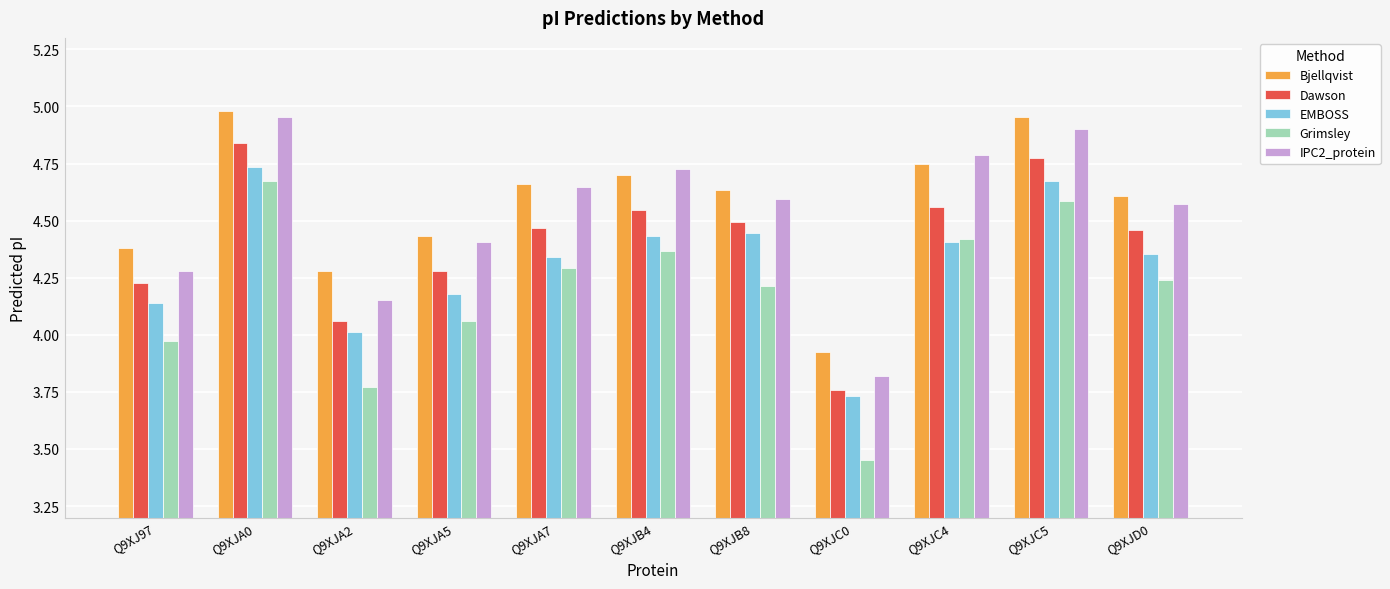

At which label does Dawson first exceed 4?

Q9XJ97